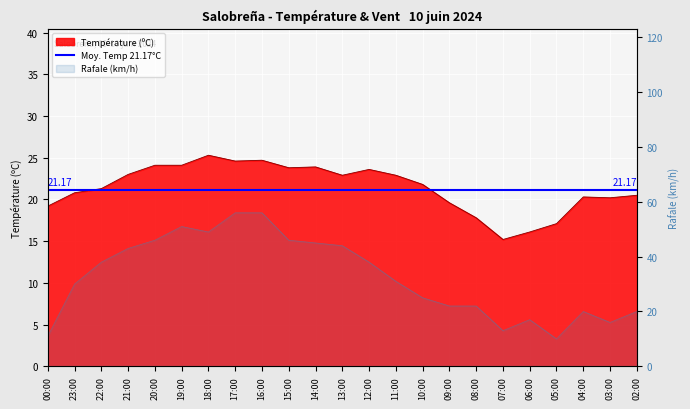

Which series has the largest range (max minus min)?

Rafale (km/h)